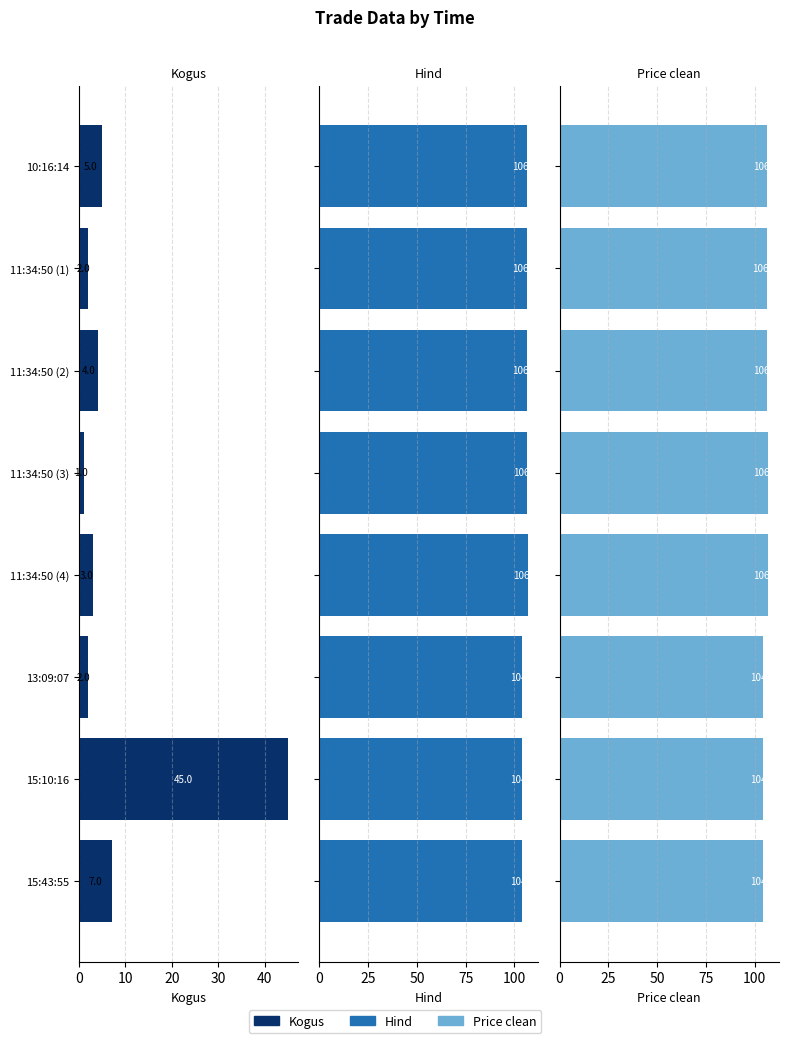

What is the minimum value for Price clean?

104.0